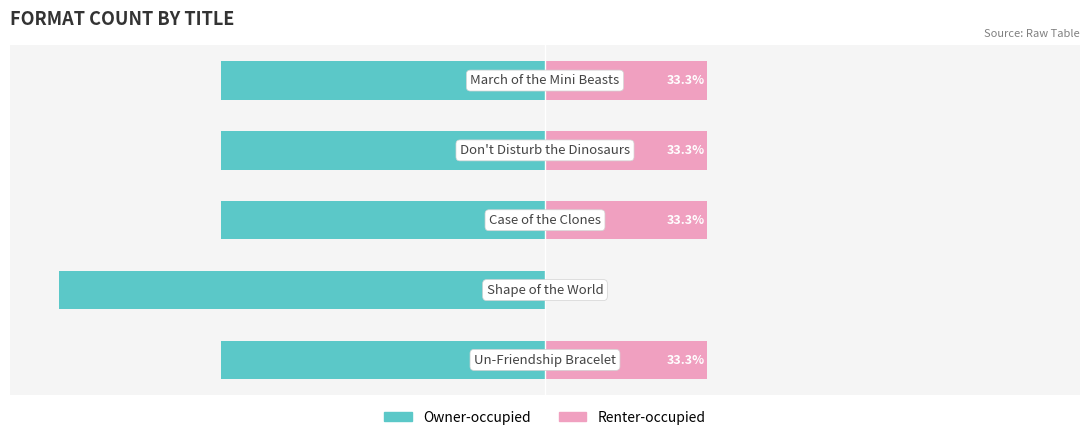

What is the sum of the Owner-occupied values at −75 and −100?

-166.7